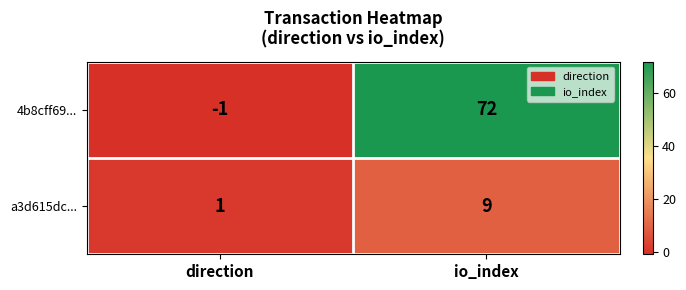

Reading left to right, transcribe all the data shown in this chart.

4b8cff69...: direction=-1	io_index=72
a3d615dc...: direction=1	io_index=9